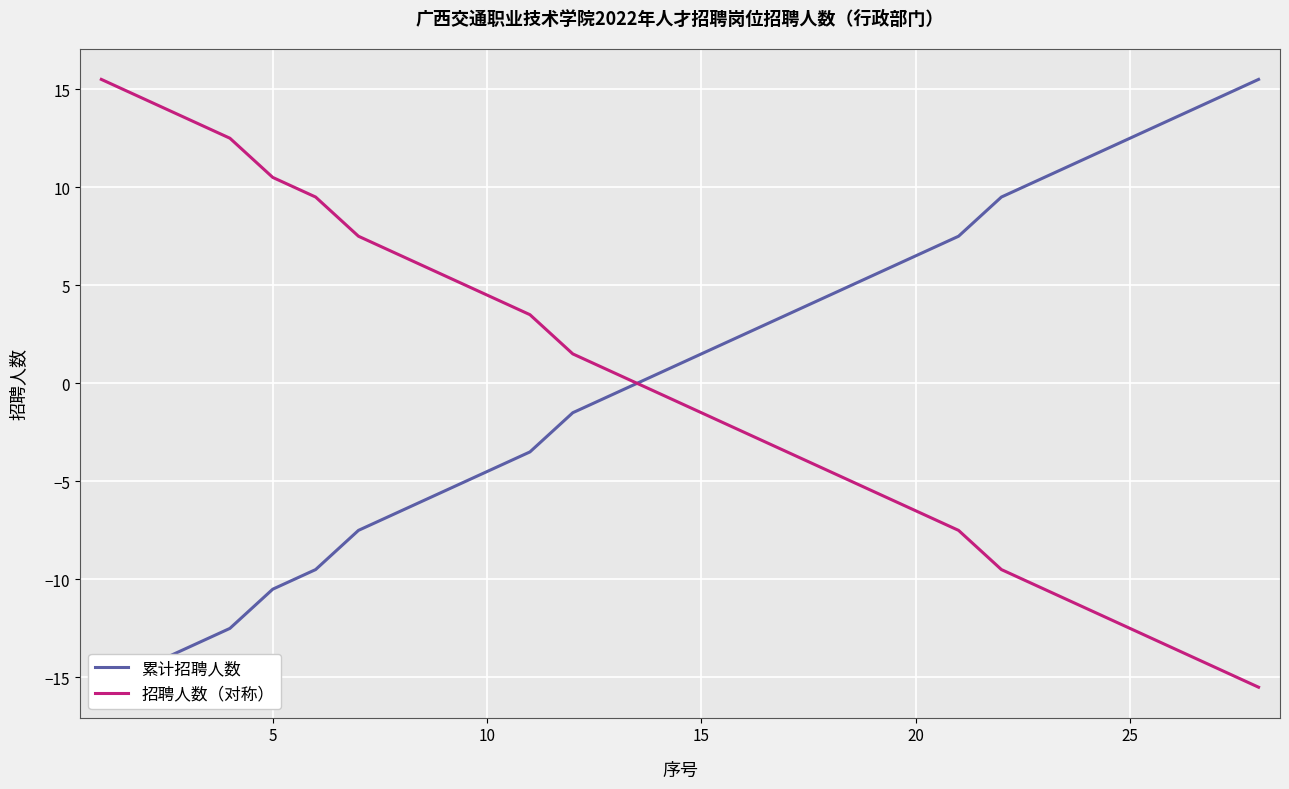

What is the value of the 招聘人数（对称） point at the 1st from the left?

15.5